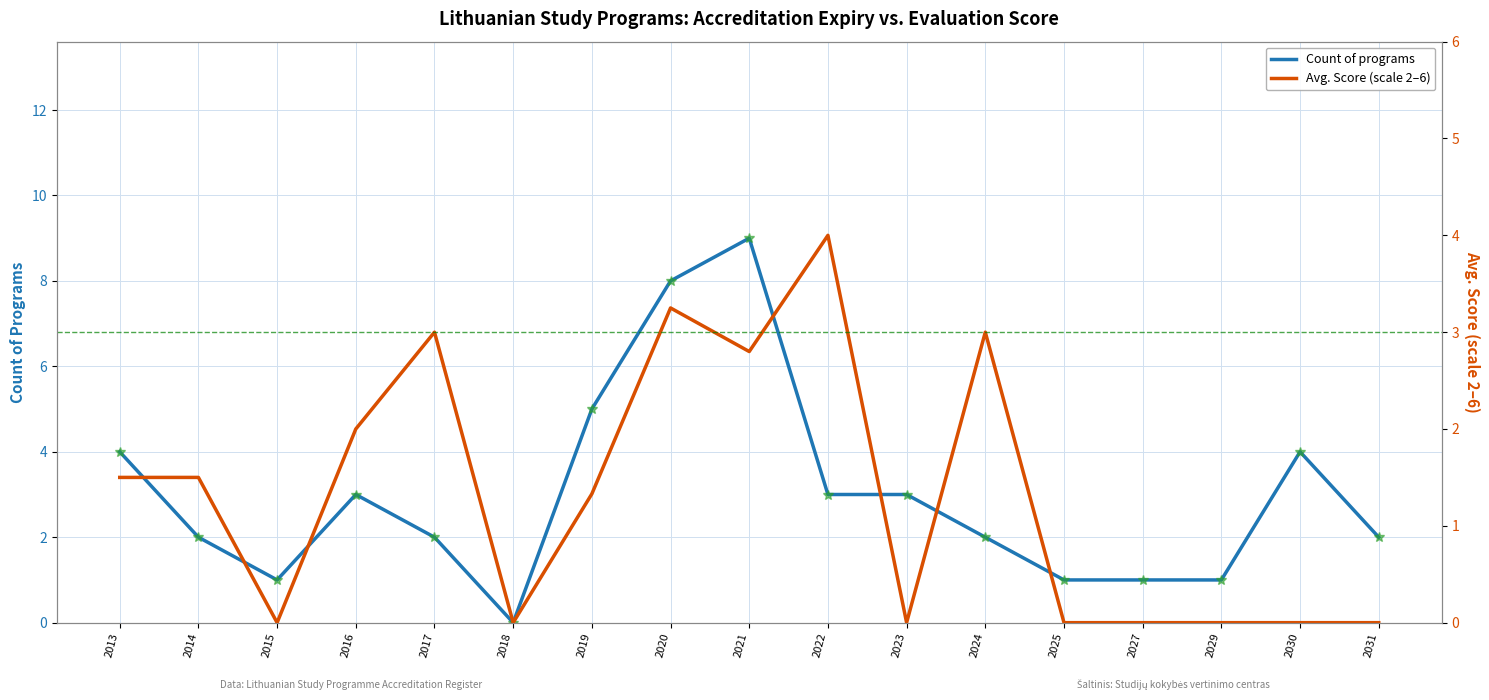

What is the difference between the Accreditation expiry year values at 2013 and 2016?

1.0